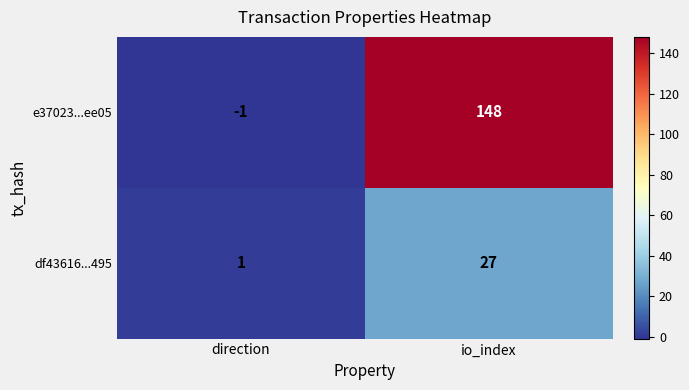

Reading right to left, list all the values displayed in this chart.

e37023...ee05: io_index=148	direction=-1
df43616...495: io_index=27	direction=1